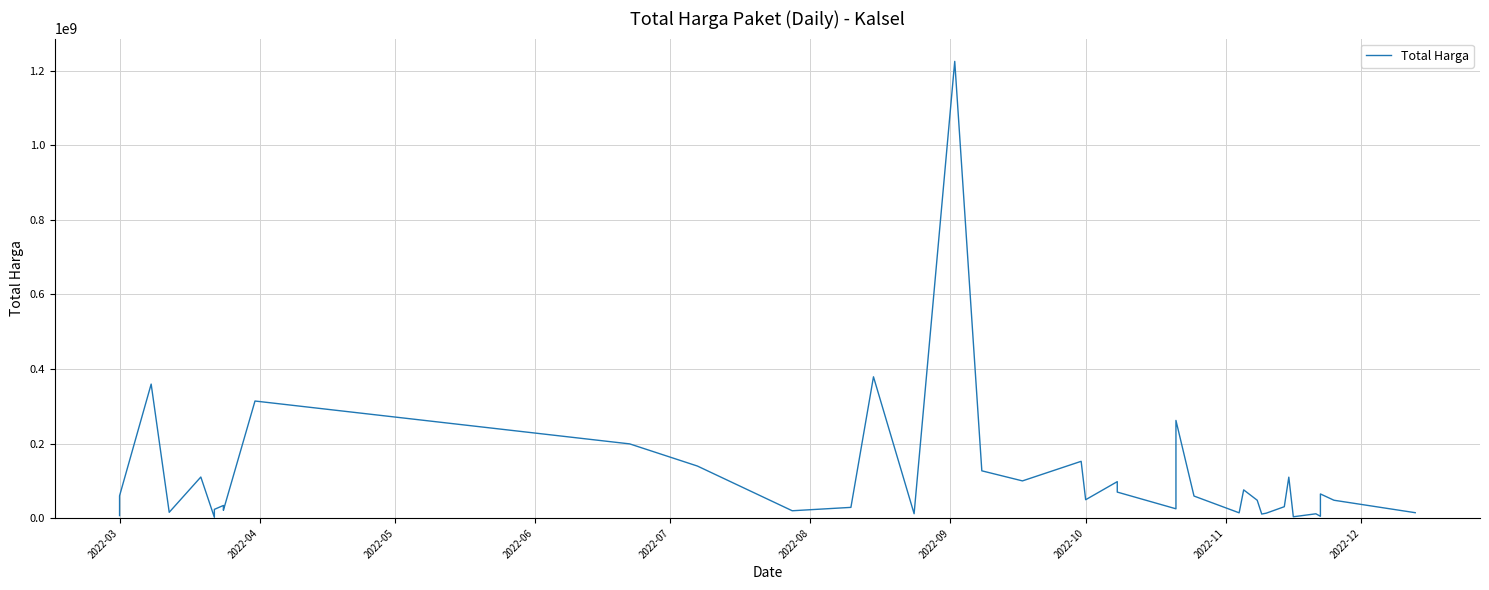

True or false: there are more than 1 points higher than both neighbors.

True